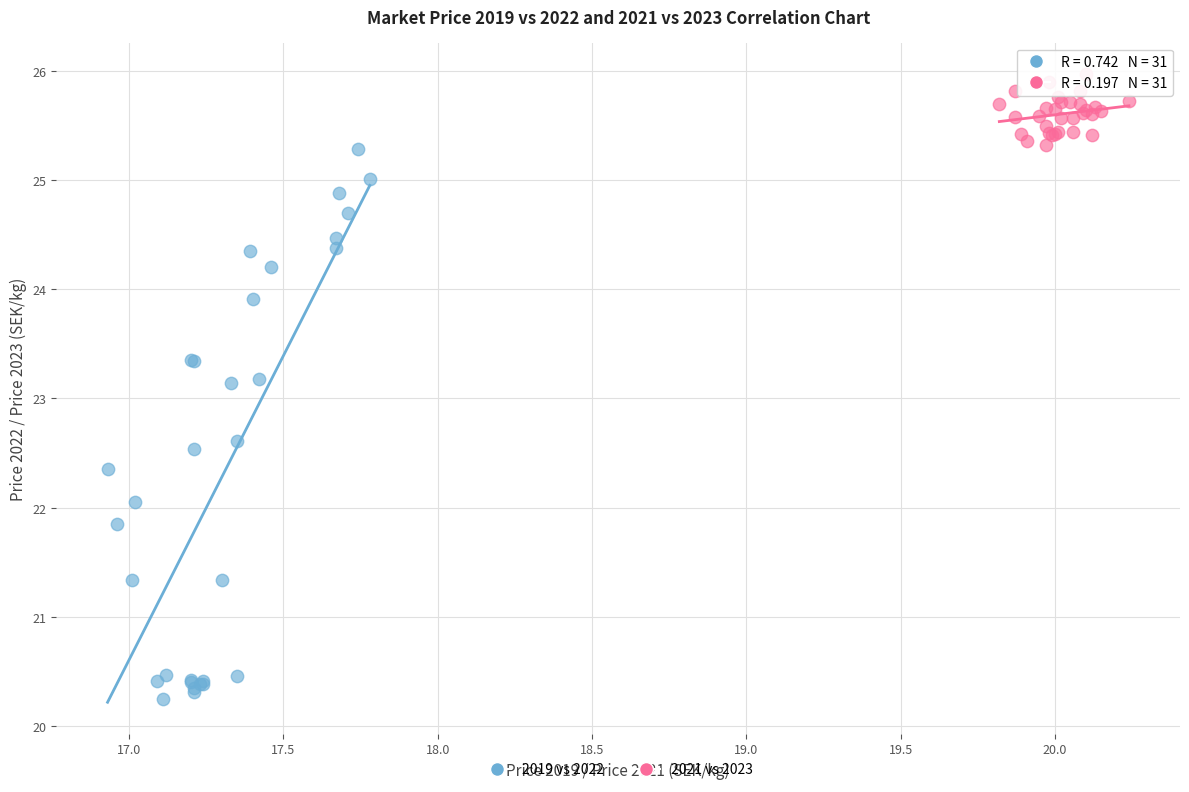

Which series has the widest spread of Y values?

2019 vs 2022